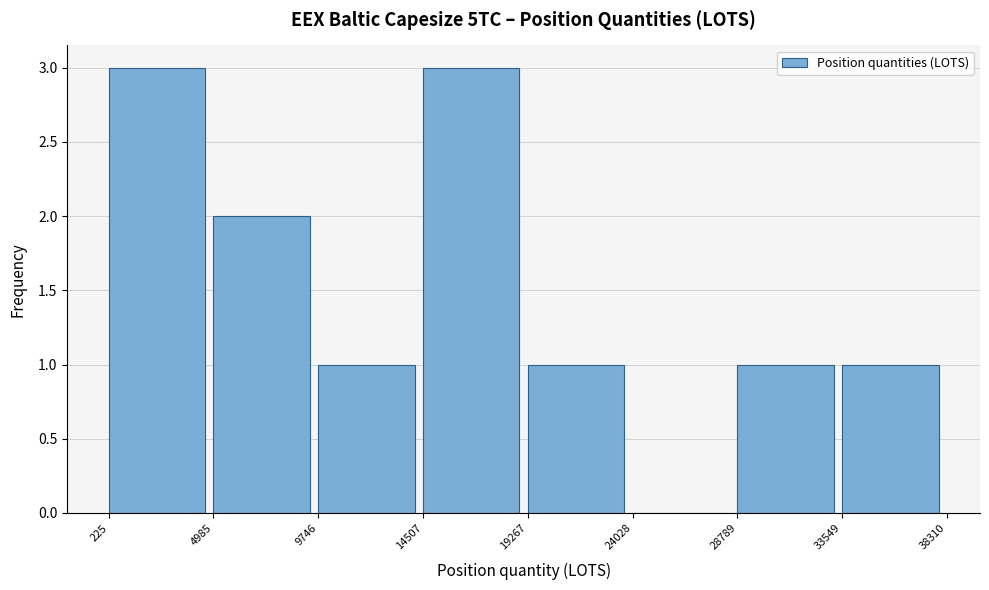

Reading left to right, list every bar in this chart as the range it spans on the x-axis followed by its height. The values are not printed on the chart, so give them approximately, as read against the axis.

225 to 4985: 3
4985 to 9746: 2
9746 to 14507: 1
14507 to 19267: 3
19267 to 24028: 1
24028 to 28789: 0
28789 to 33549: 1
33549 to 38310: 1